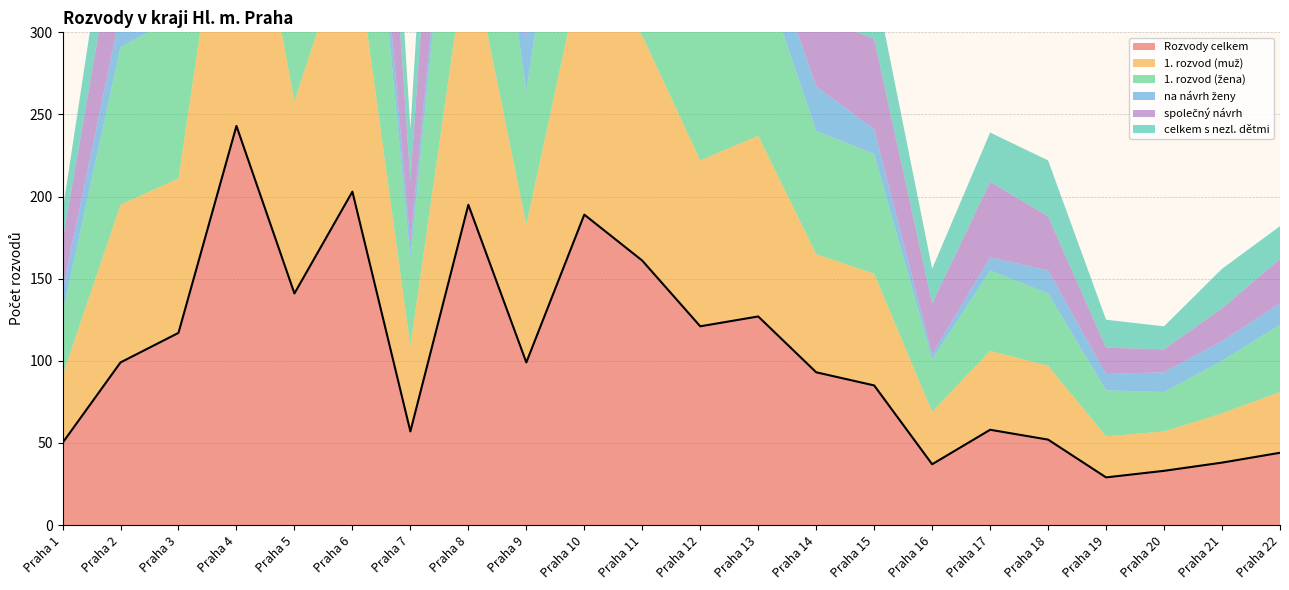

Which category has the highest value in the Rozvody celkem series?

Praha 4